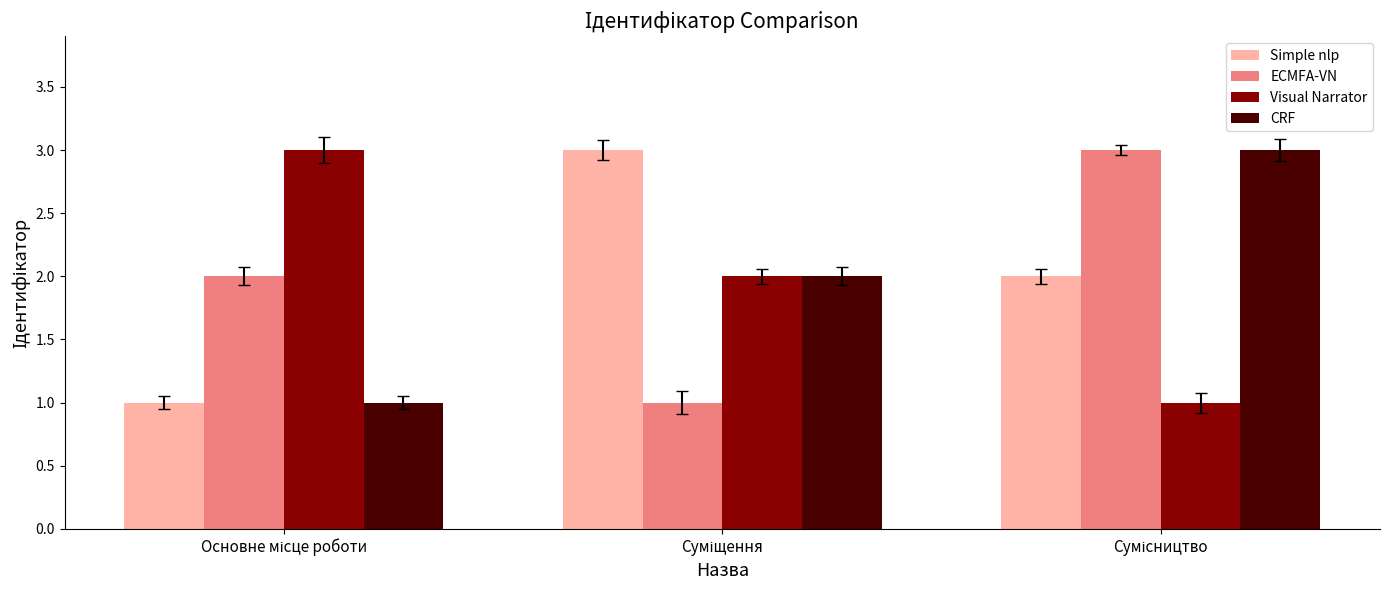

How many bars are there in each group?

4